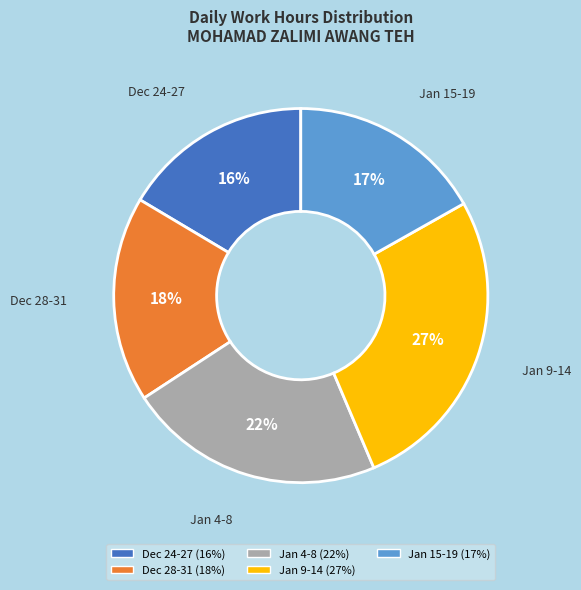

Does any single category account for the majority?

No